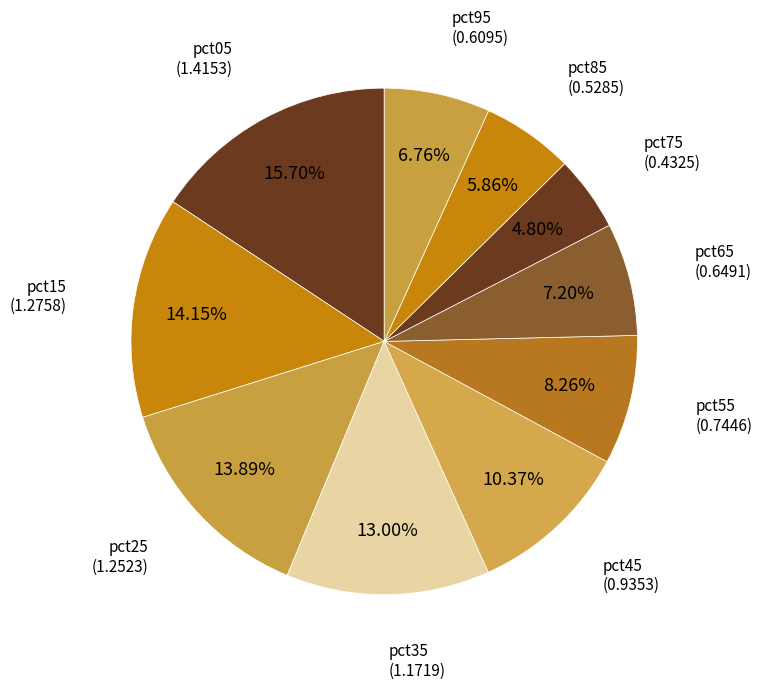

Count the number of slices in the pie.

10